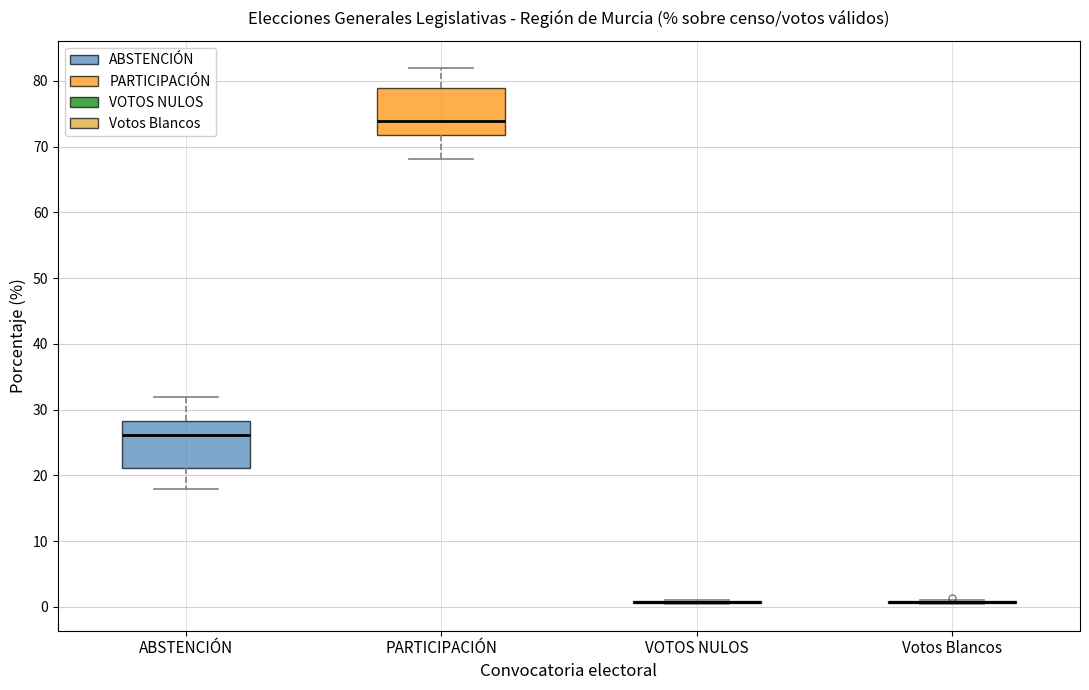

Where does the lower whisker of the box for PARTICIPACIÓN end on the y-axis? The values are not printed on the chart, so give them approximately, as read against the axis.

68